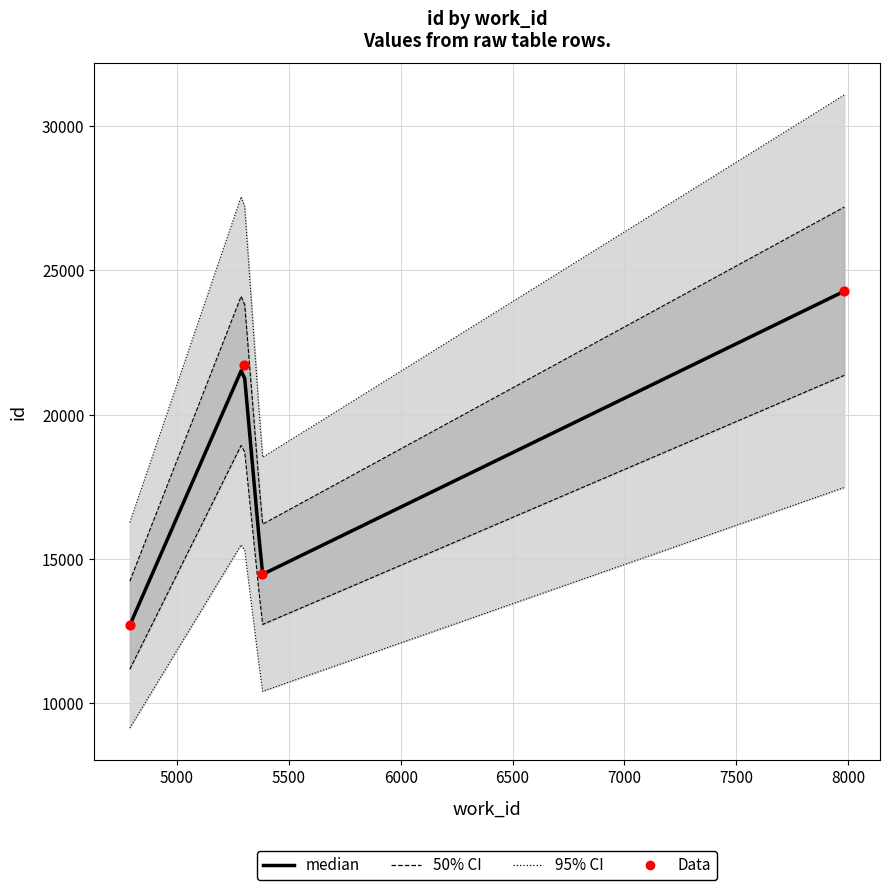

Approximately how many times larger is the value at 5382 compared to 4790?

1.1